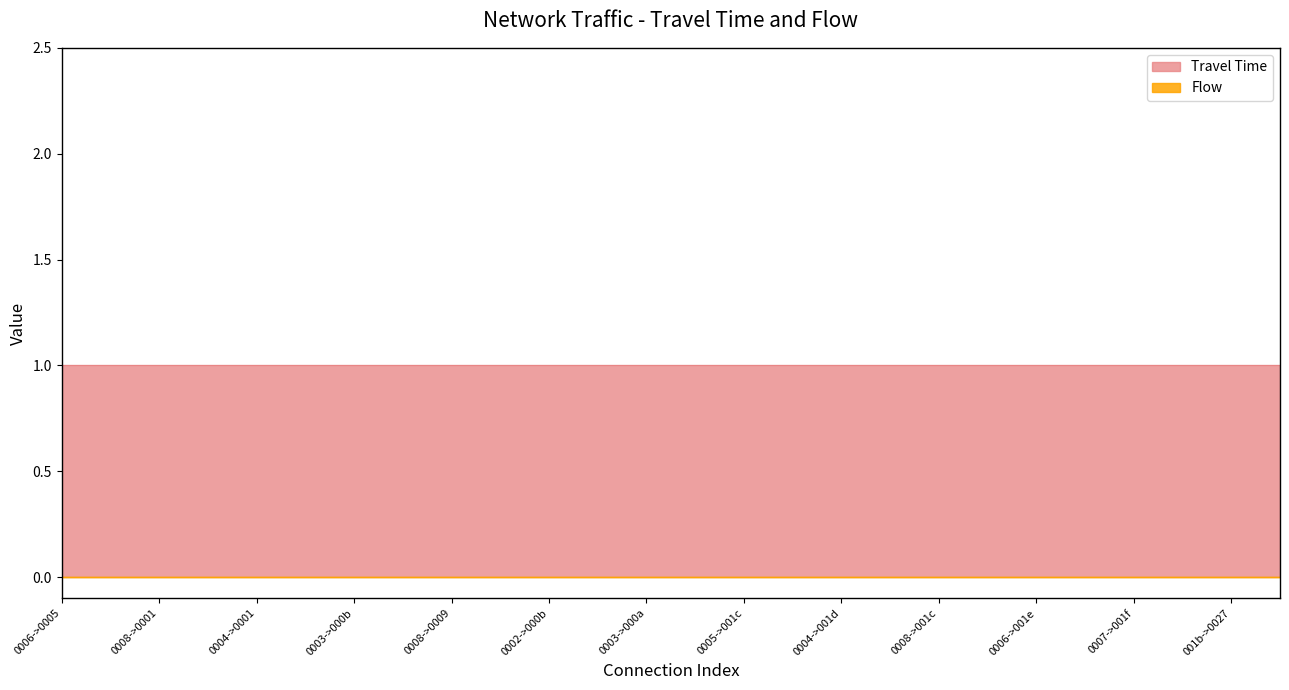

Does the chart have visible grid lines?

No